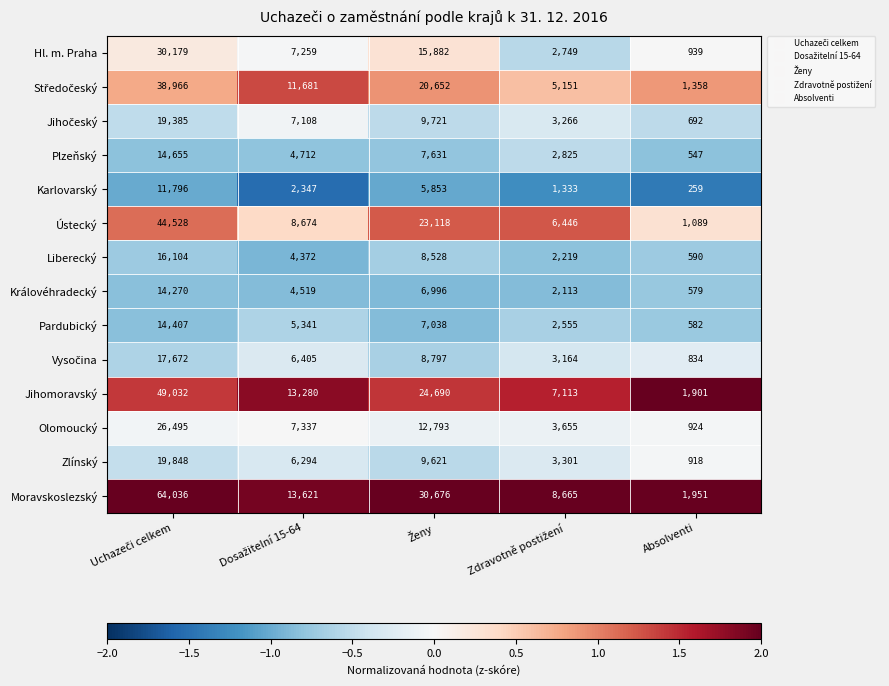

Which series has the largest total across all categories?

Moravskoslezský